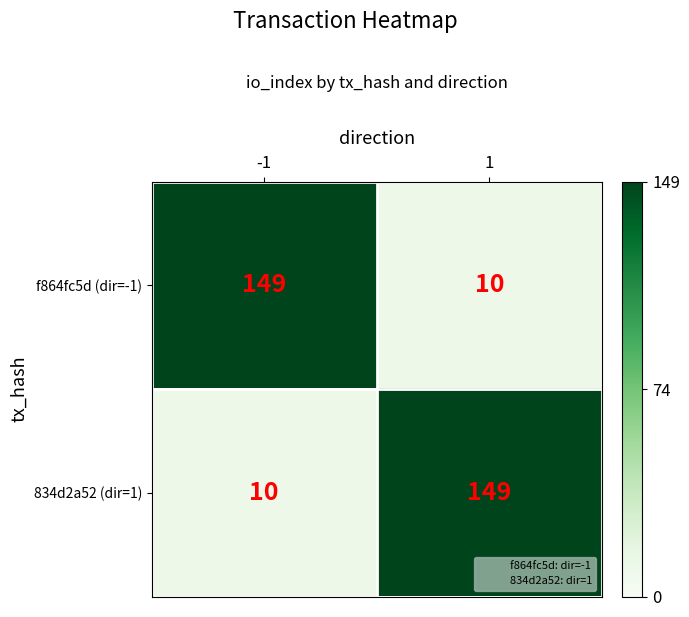

Is it true that 834d2a52 (dir=1) equals 10 at -1?

True